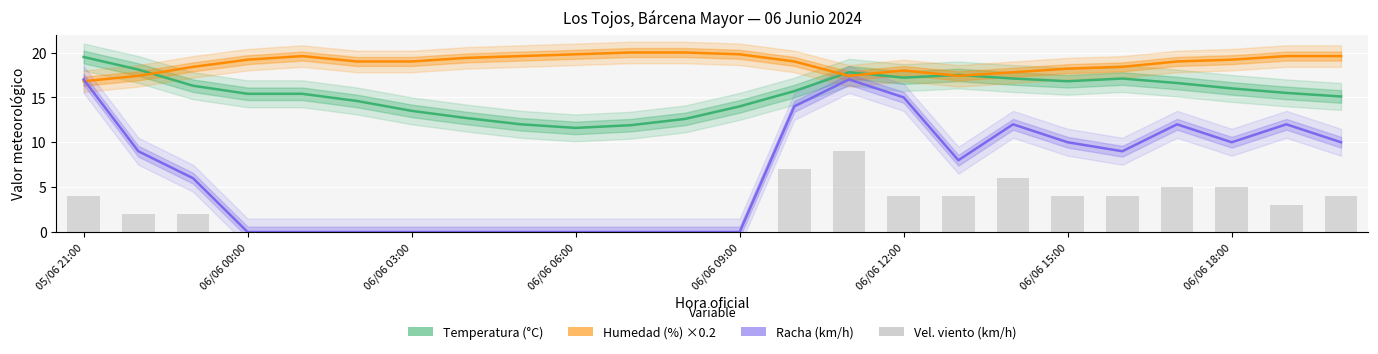

Between 14 and 22, which series saw the biggest shift?

Vel. viento (km/h)